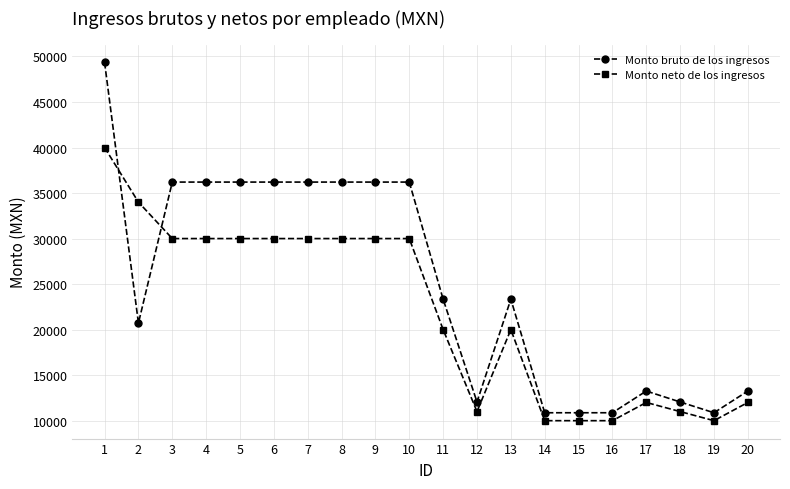

How many categories are shown in the chart?

20